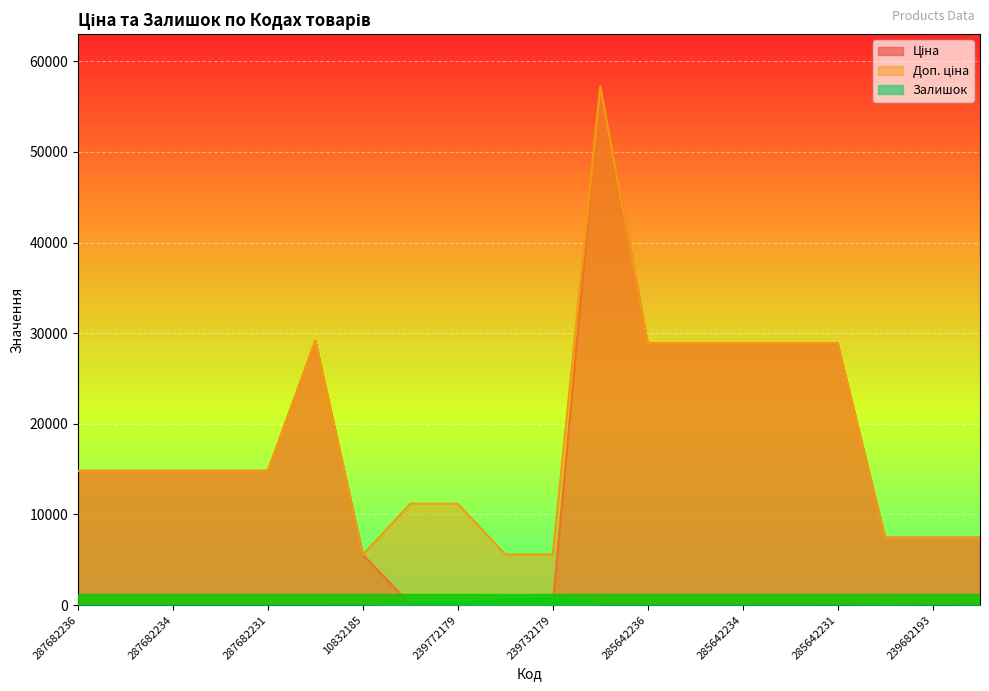

True or false: Доп. ціна and Ціна intersect in this chart.

False